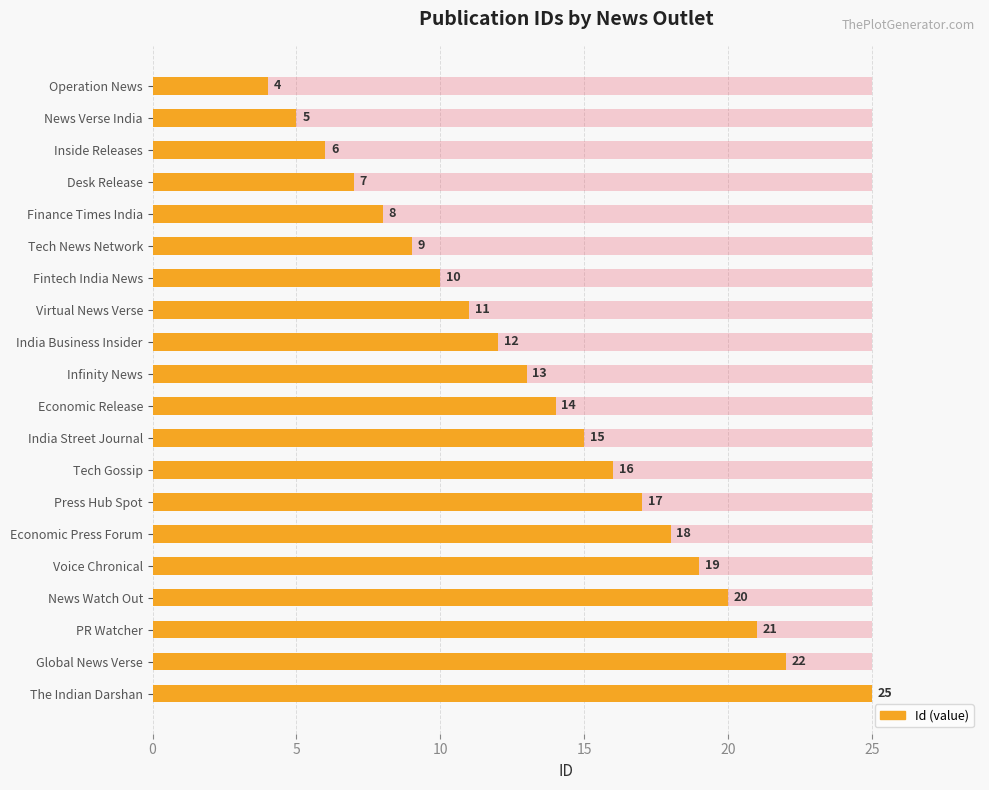

Which has a higher value, 15 or 5?

15